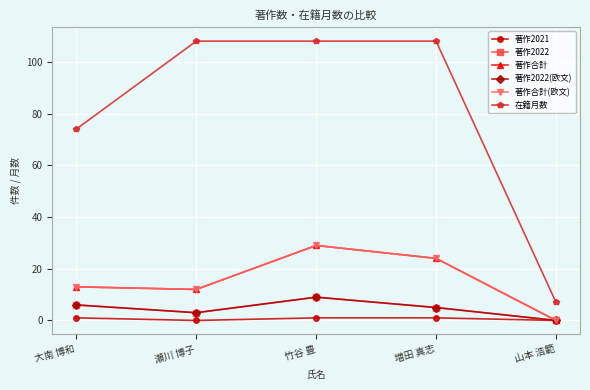

What is the label of the 5th point from the left?

山本 浩範